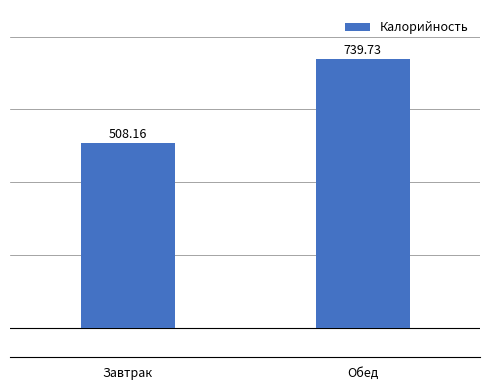

Is it true that the value at Обед is 739.7?

True